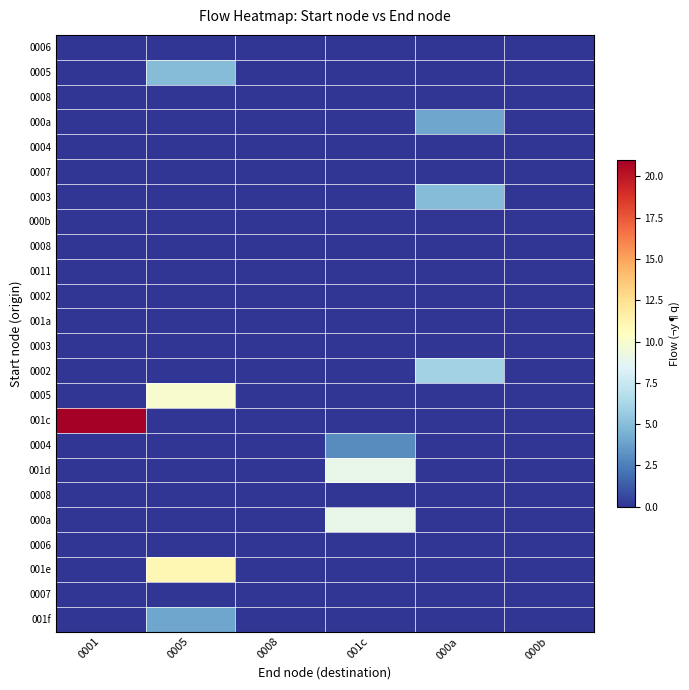

How many distinct data groups are displayed?

24